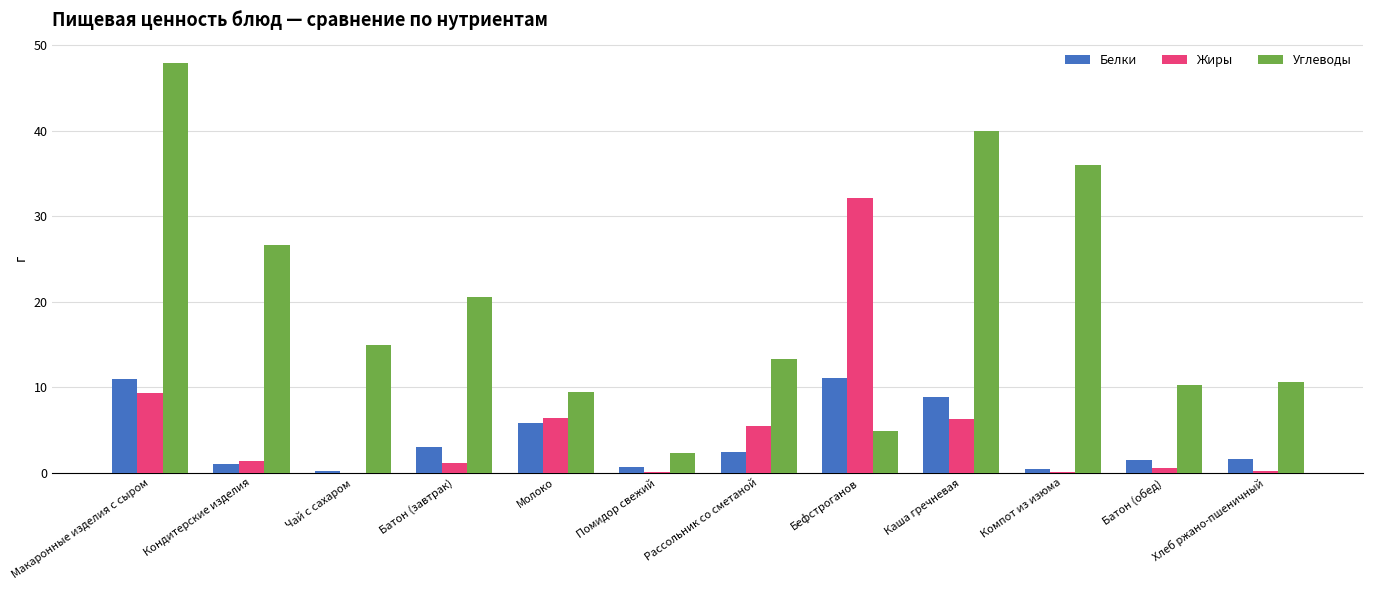

At which category is the sum across all series the highest?

Макаронные изделия с сыром